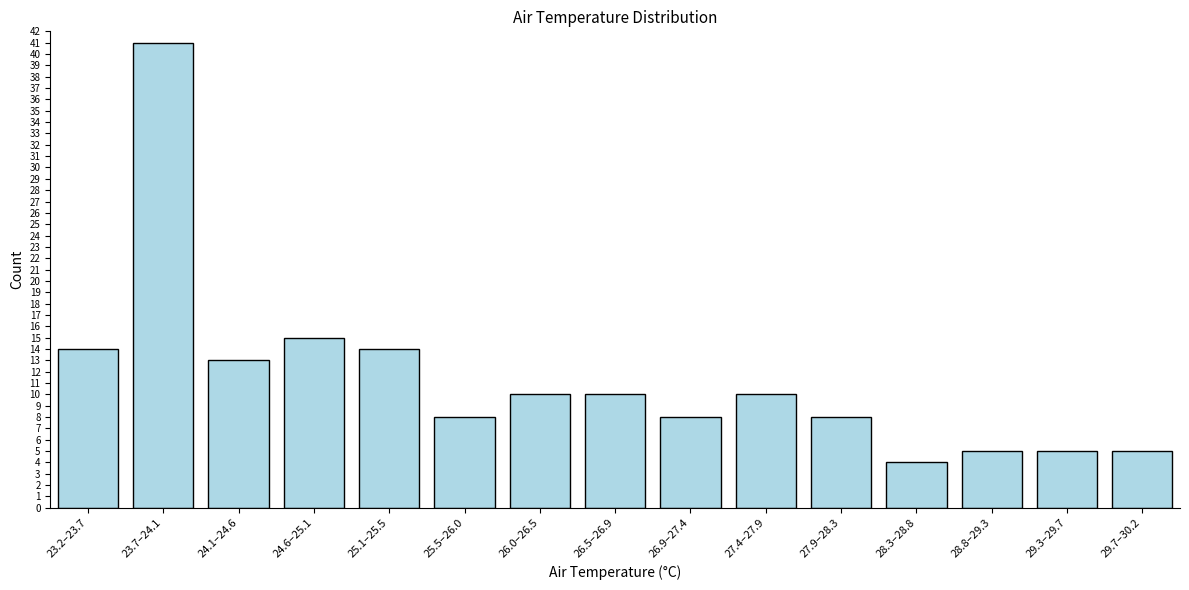

Reading right to left, transcribe all the data shown in this chart.

5	5	5	4	8	10	8	10	10	8	14	15	13	41	14